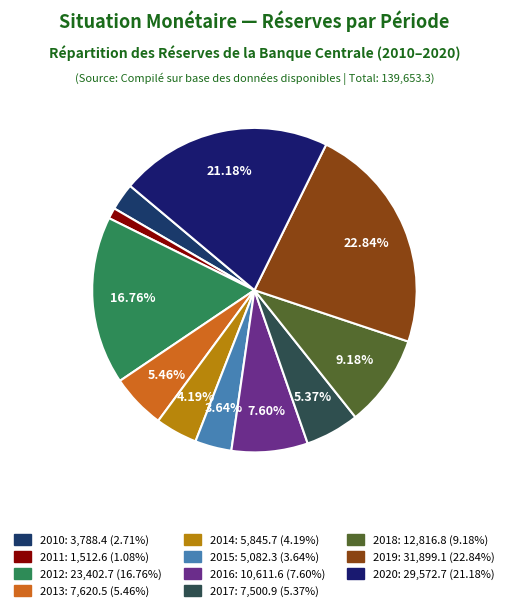

How many slices are in this pie chart?

11